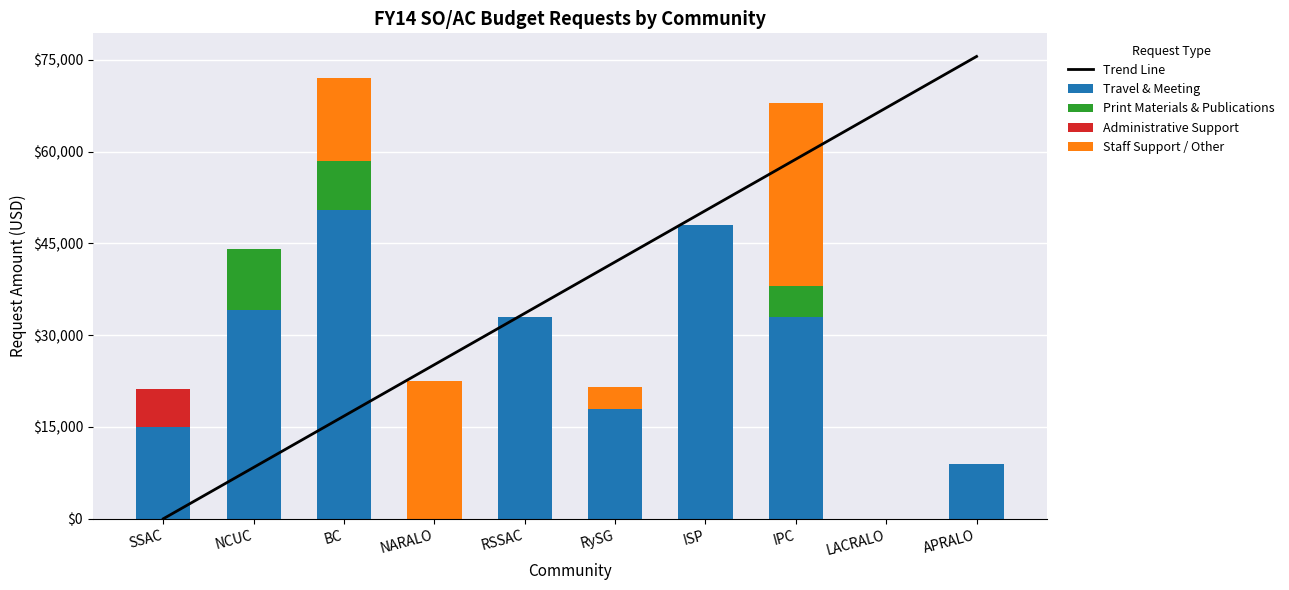

The value of Staff Support / Other at ISP is 0. True or false?

True